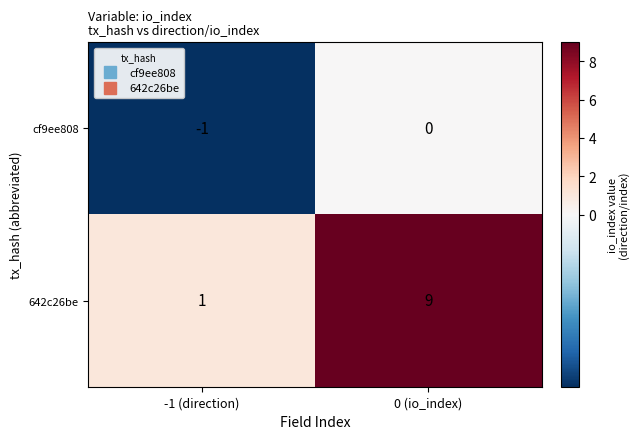

Which series has the largest range (max minus min)?

642c26be